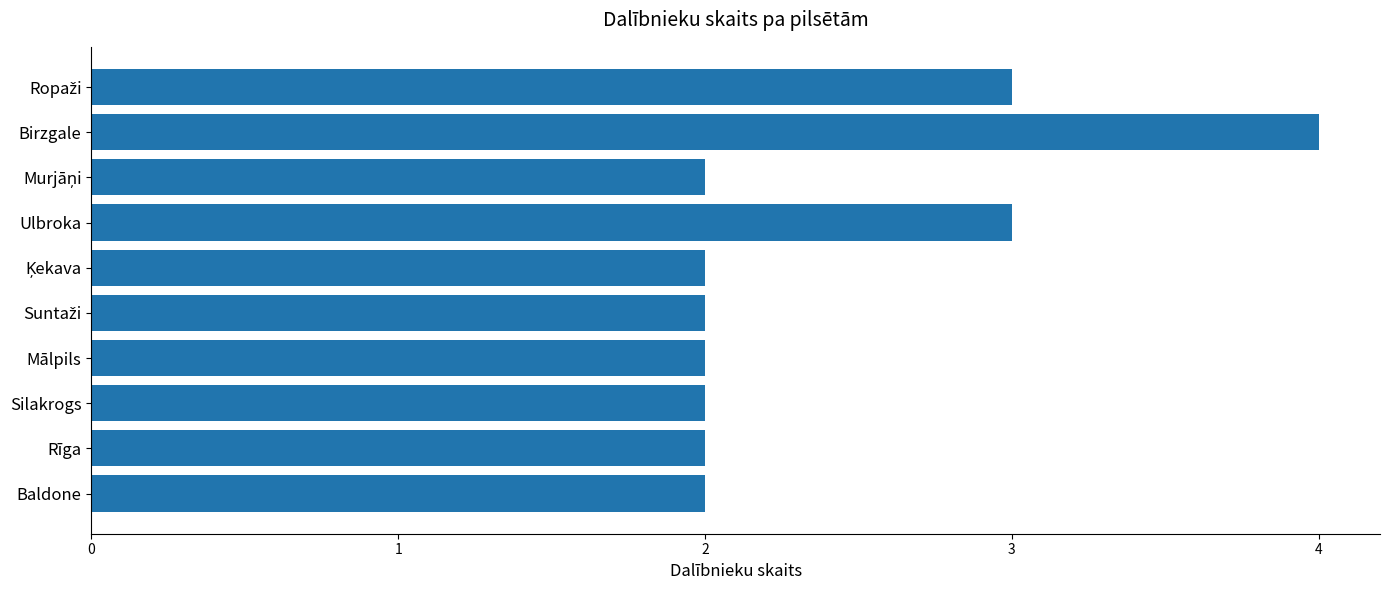

The value at Baldone is 2. True or false?

True